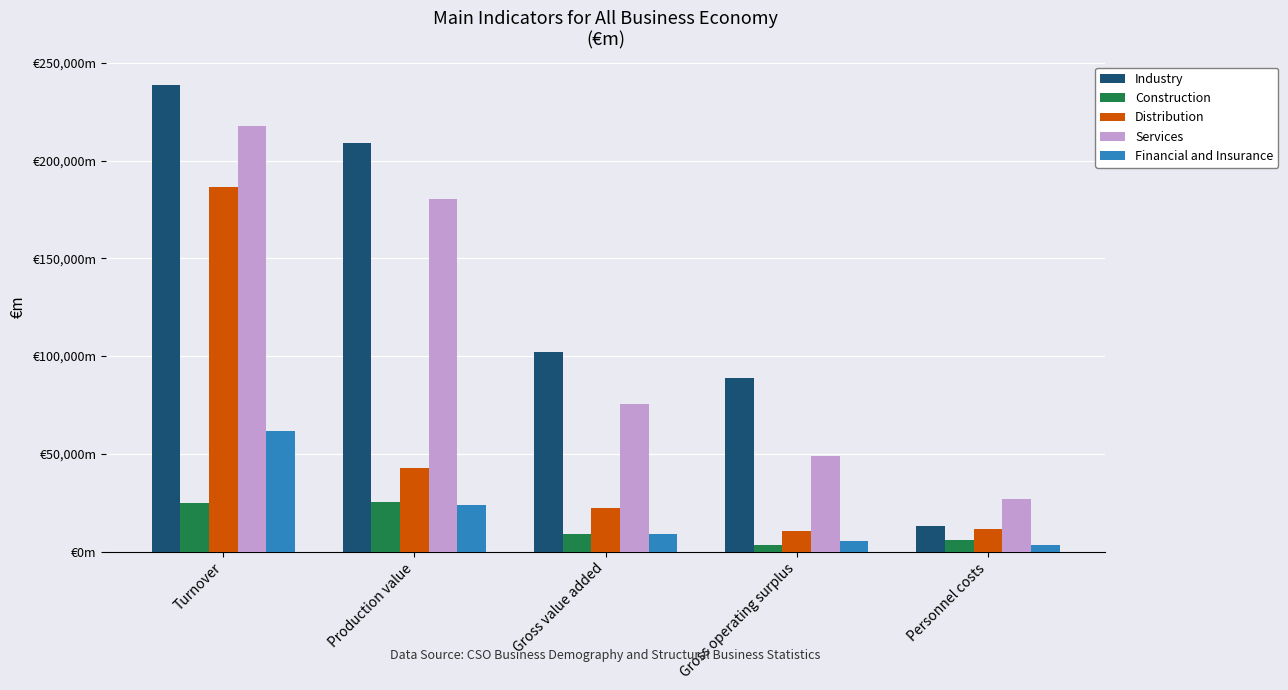

What are all the series names shown in the legend?

Industry, Construction, Distribution, Services, Financial and Insurance